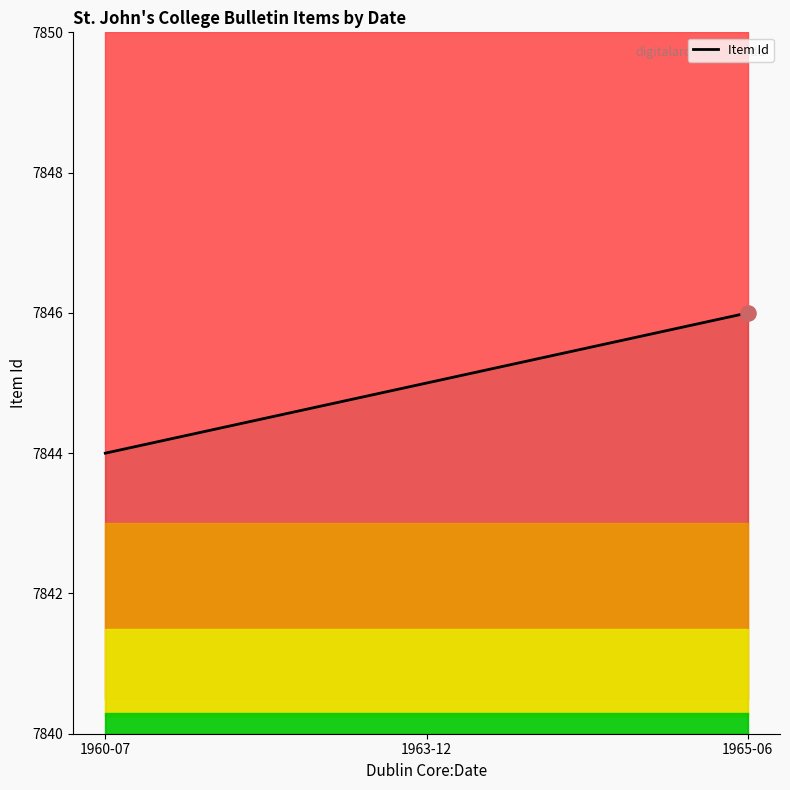

What is the ratio of the value at 1960-07 to the value at 1963-12?

1.0